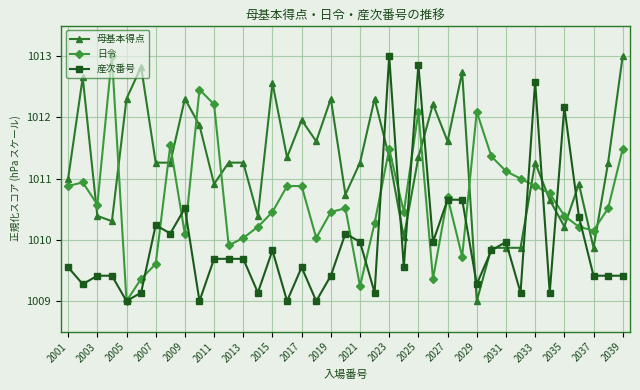

True or false: 日令 has more than 1 interior local peaks.

True